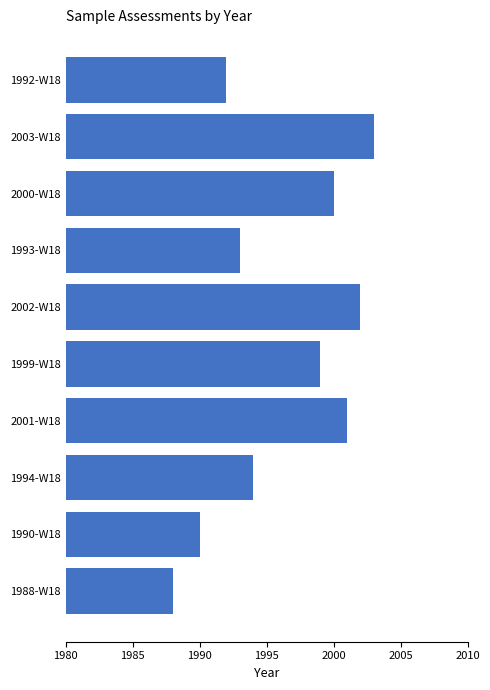

Reading bottom to top, what are all the values shown in this chart?

1988	1990	1994	2001	1999	2002	1993	2000	2003	1992